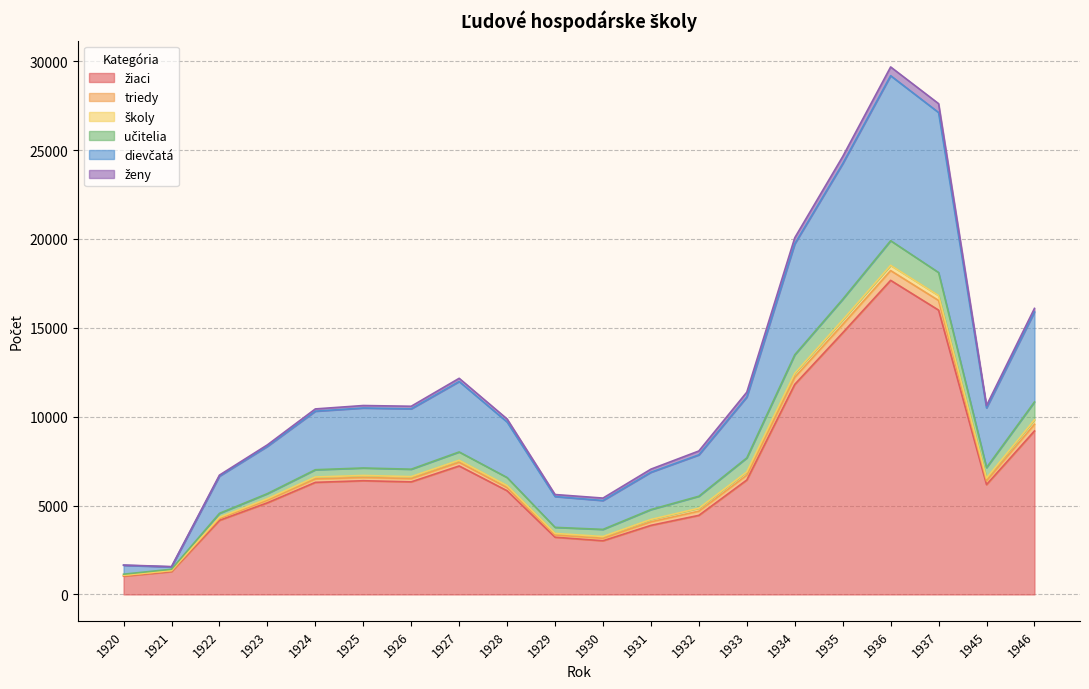

What is the difference between the žiaci values at 1945 and 1928?

347